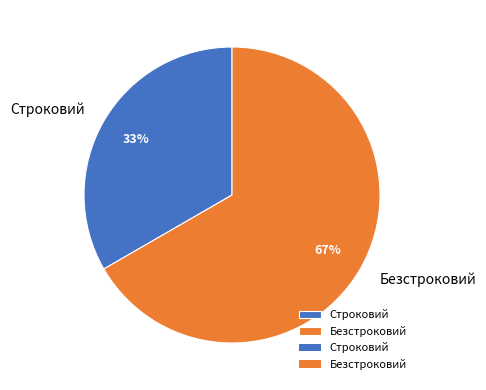

What is the smallest slice in the pie chart?

Строковий